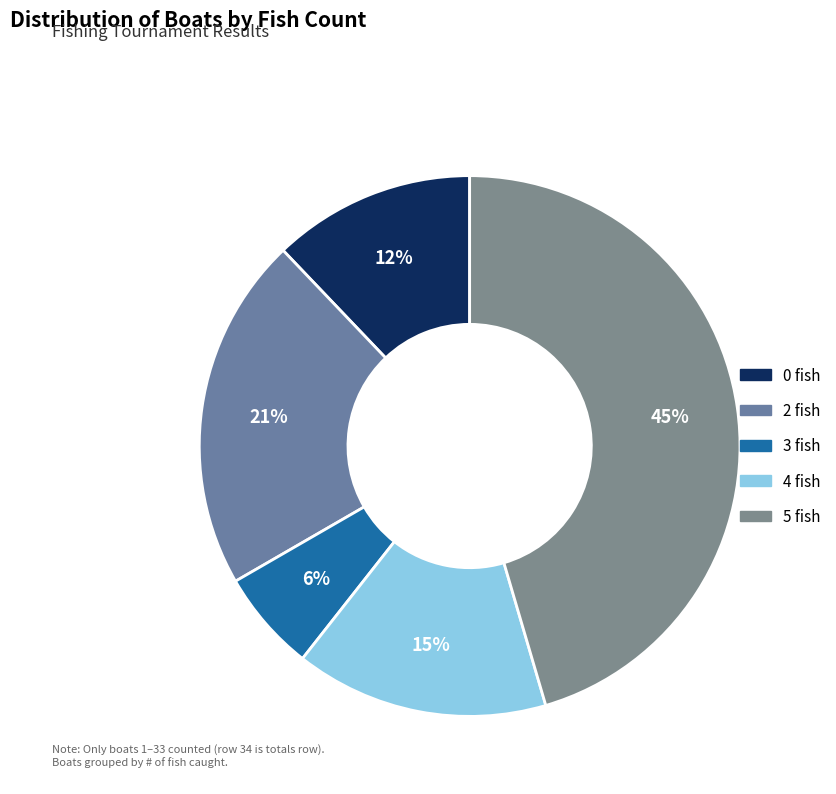

The 3 fish slice represents 12% of the pie. True or false?

False